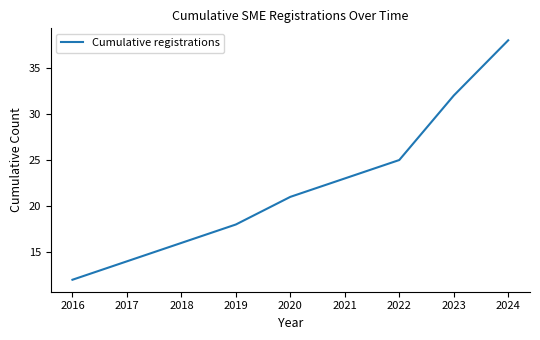

What is the difference between the values at 2019 and 2016?

6